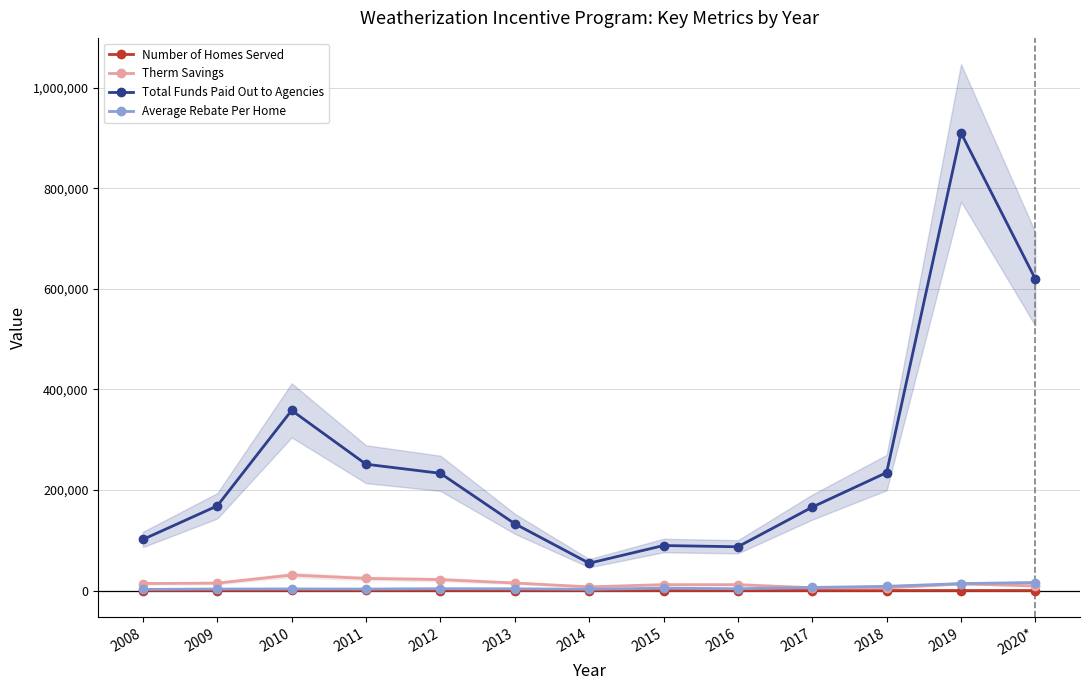

True or false: Total Funds Paid Out to Agencies has a value of 101631 at 2008.

True